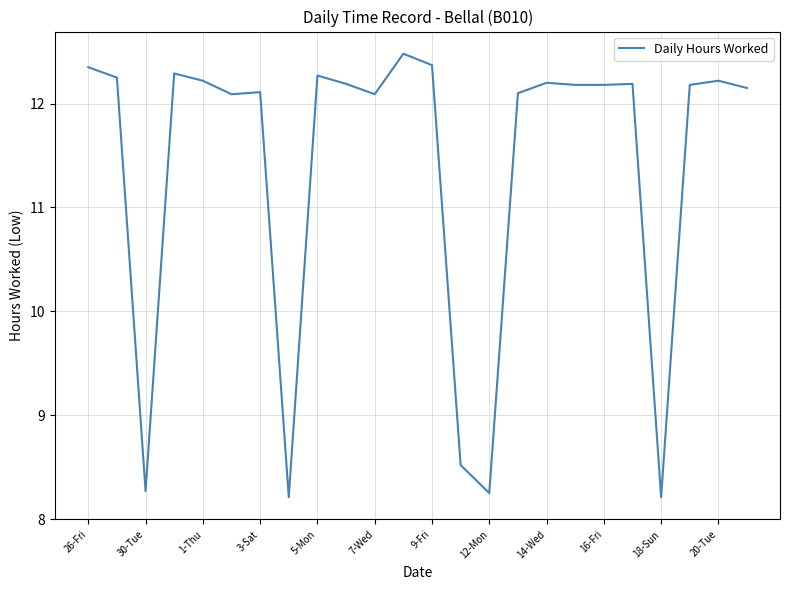

What is the difference between the maximum and minimum values?

4.3